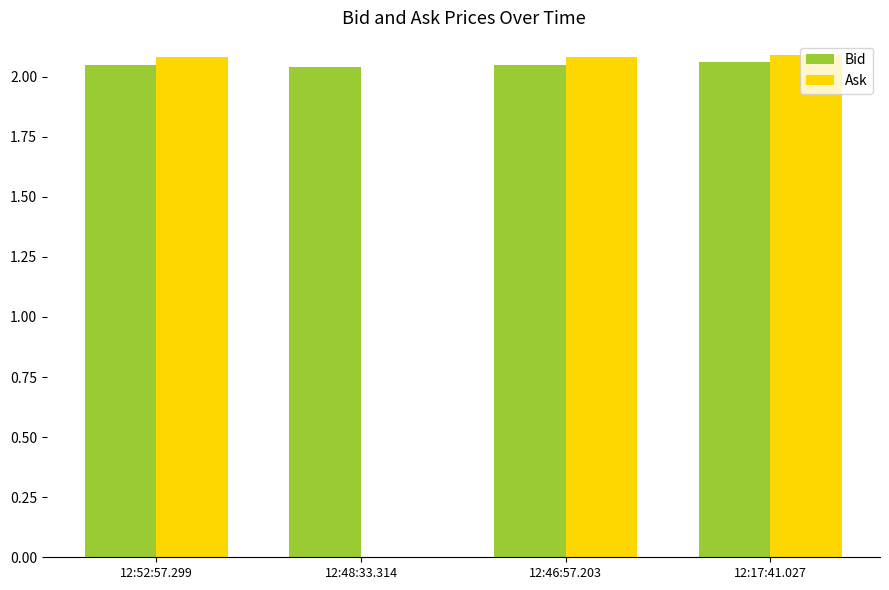

Which series has the largest total across all categories?

Bid